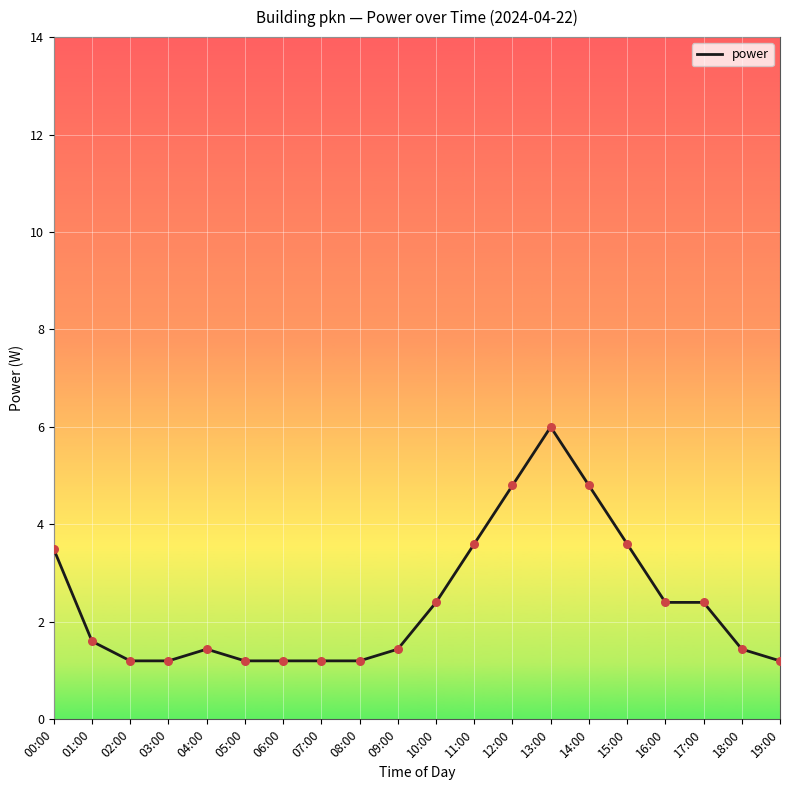

What is the change in value from 02:00 to 09:00?

+0.2